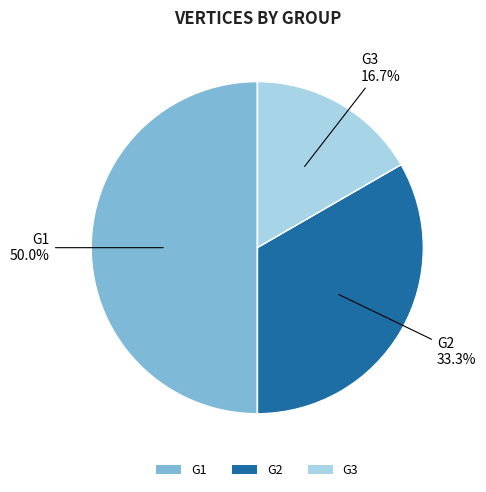

Which category has the smallest portion of the pie?

G3